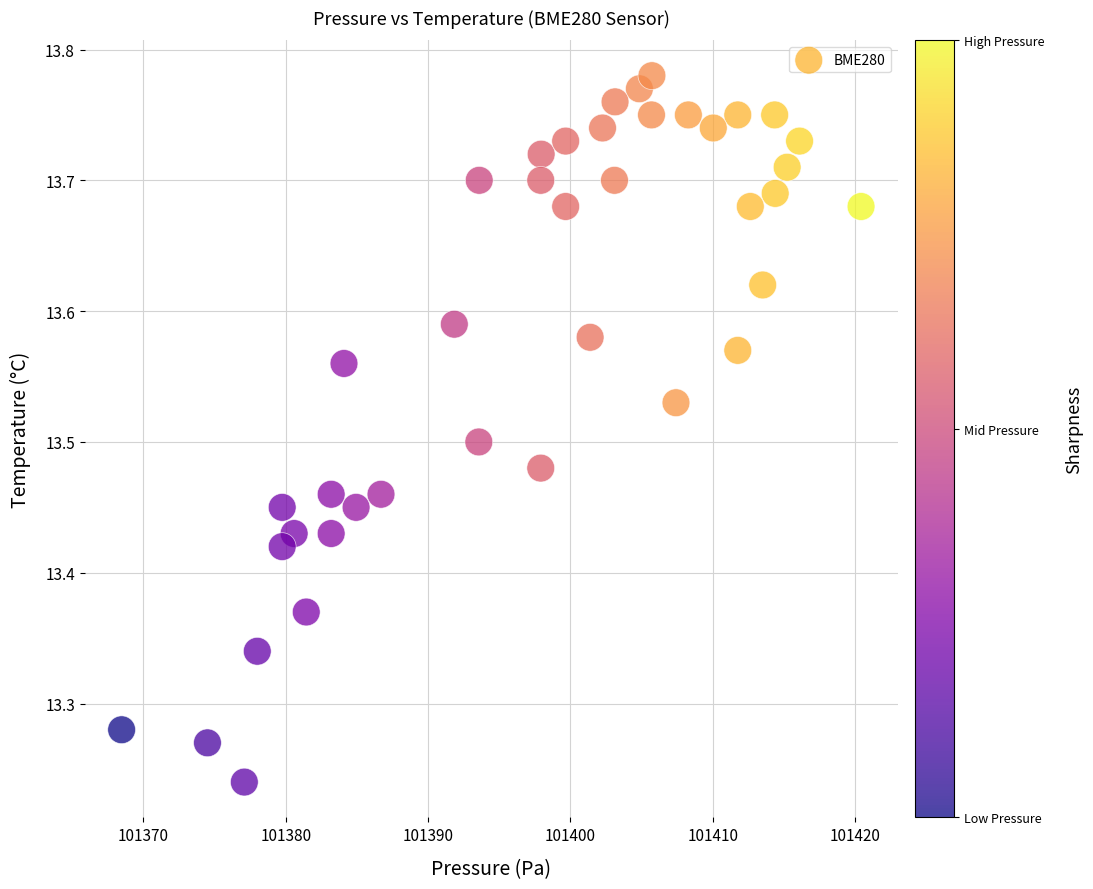

What is the range of X values (max minus min)?

51.9